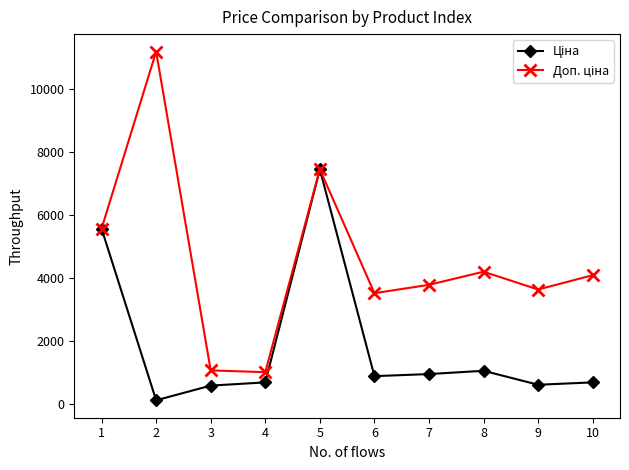

What is the spread (max minus min) of values at 7?

2832.7